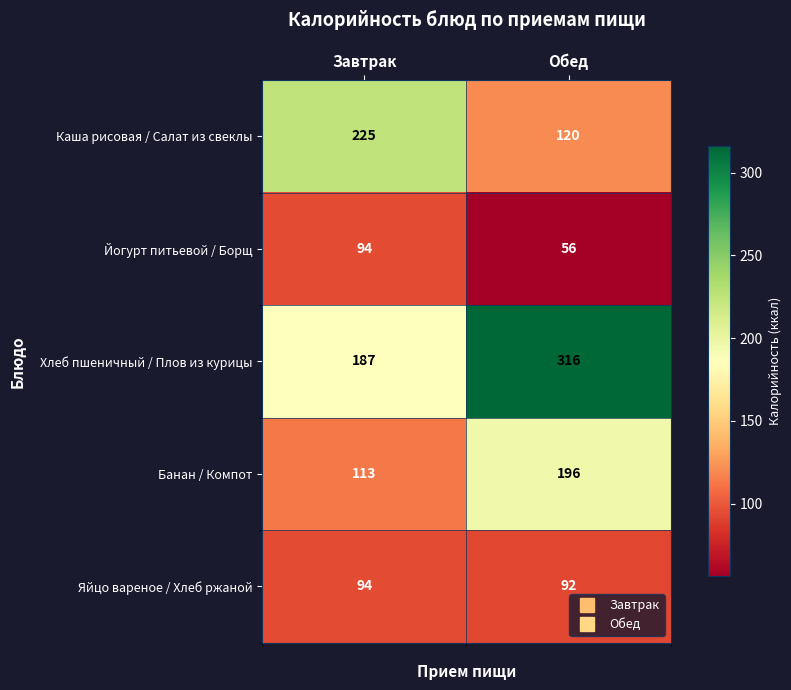

What is the sum of the Йогурт питьевой / Борщ values at Завтрак and Обед?

150